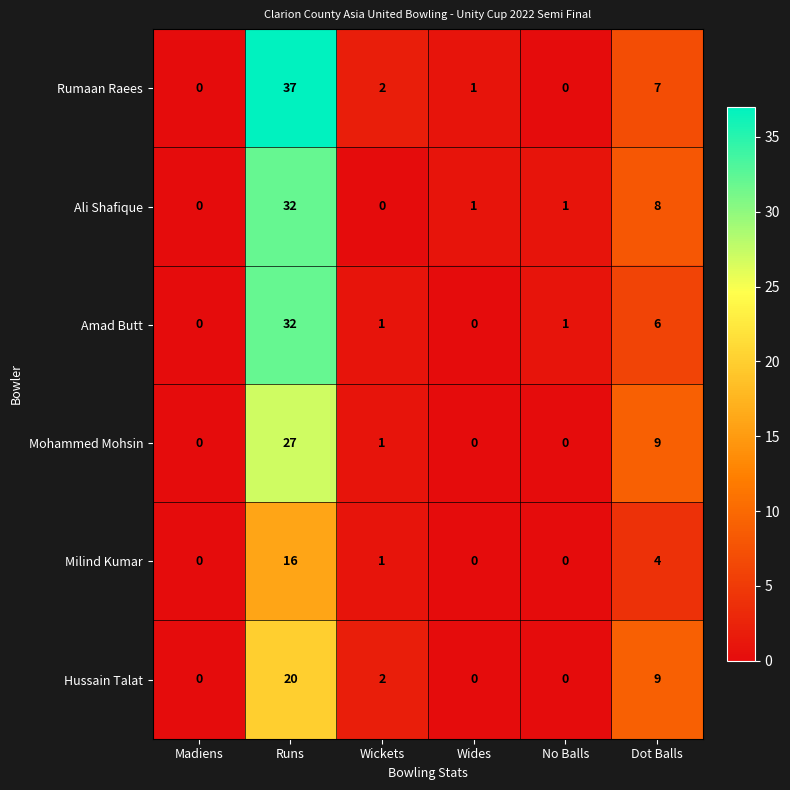

What is the difference between the maximum and minimum values in the Rumaan Raees series?

37